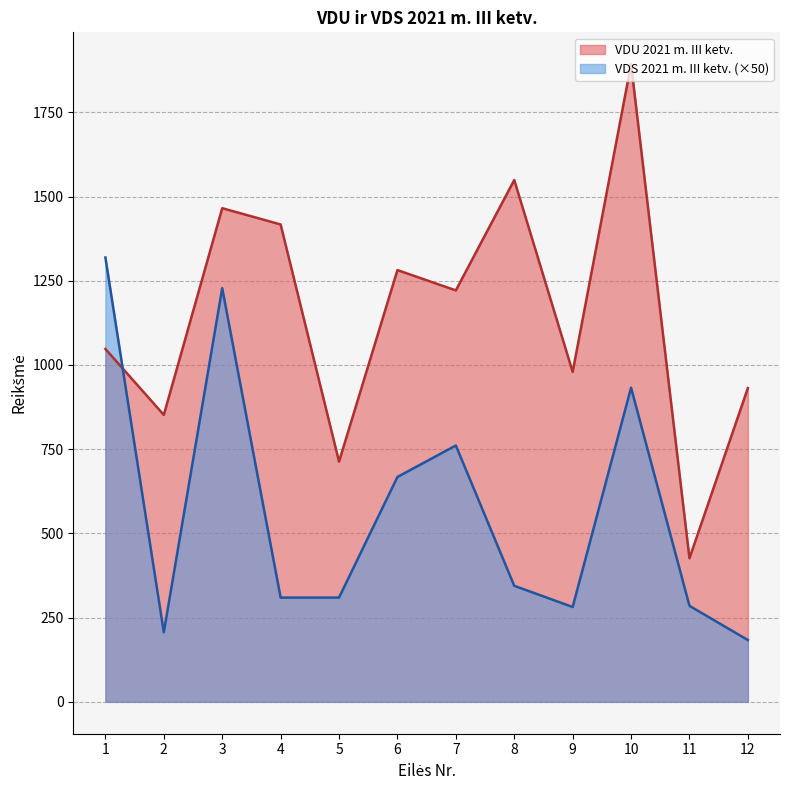

Is it true that VDS 2021 m. III ketv. equals 1319.0 at 1?

True